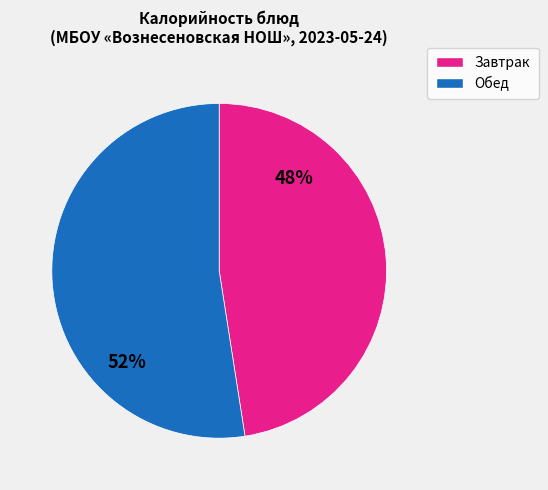

Does any single category account for the majority?

Yes